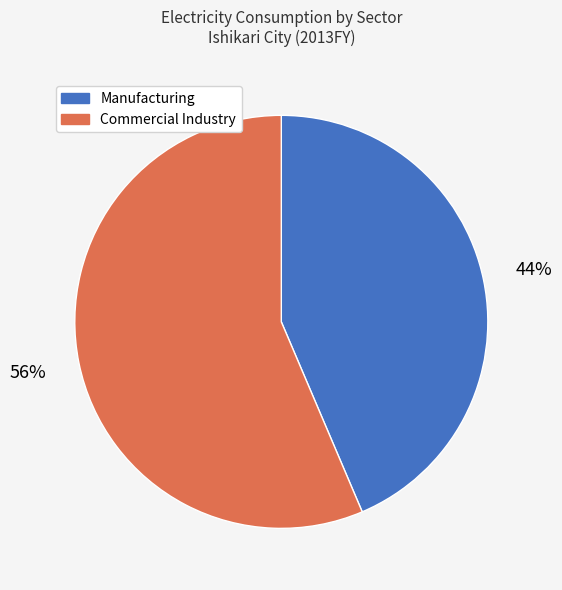

Is there any slice that represents more than half of the pie?

Yes